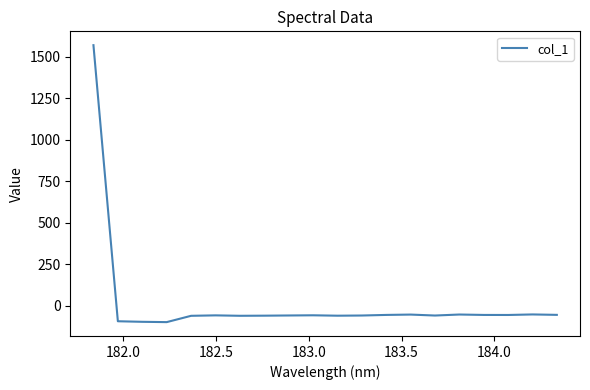

What is the maximum value shown in the chart?

1570.4